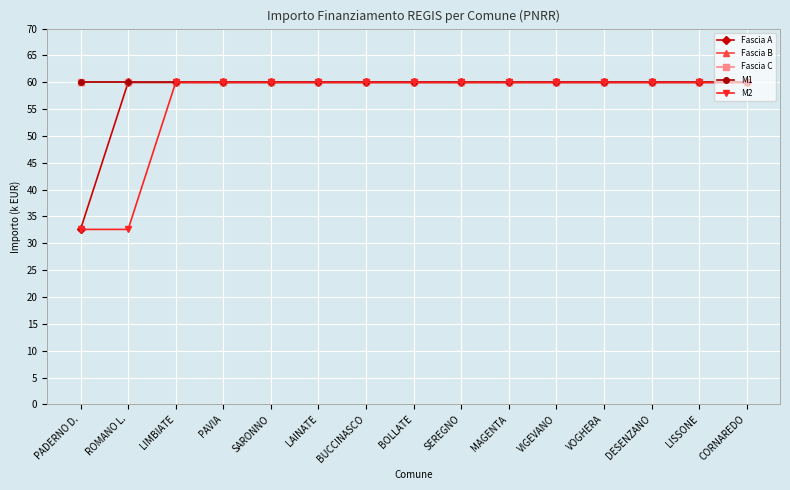

Is this an area chart (filled region under the line)?

No